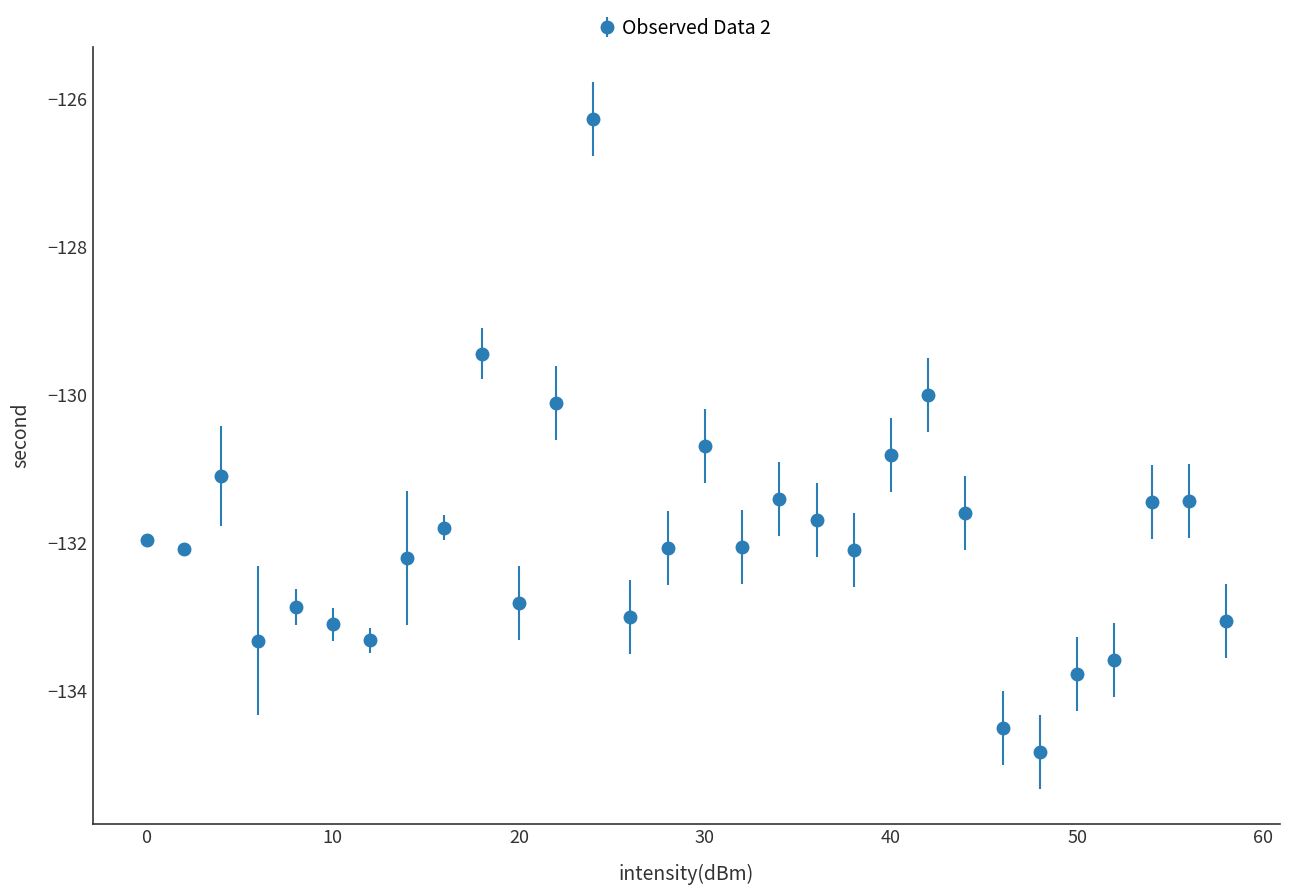

What is the difference between the maximum and minimum values?

8.6